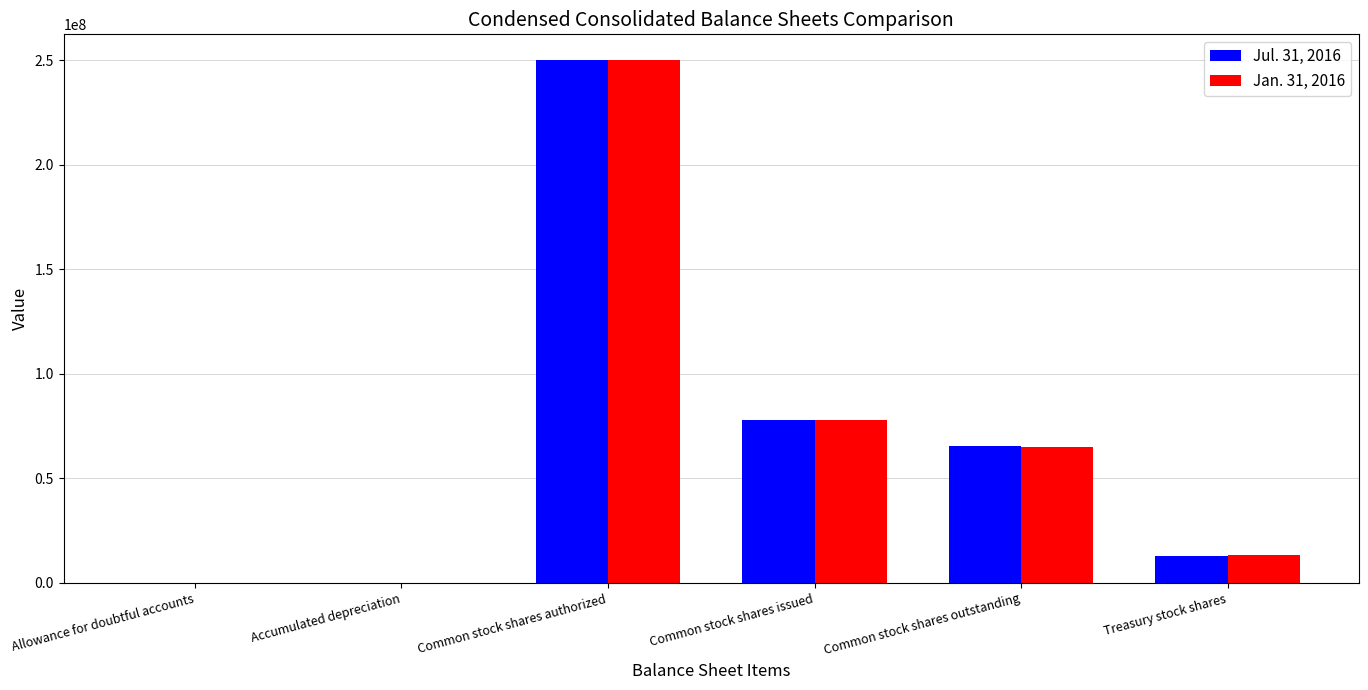

At which category is the sum across all series the highest?

Common stock shares authorized